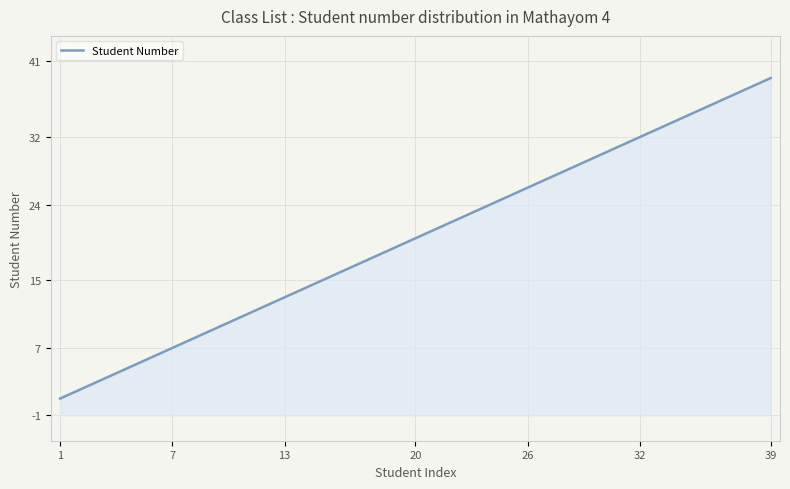

How many values exceed 20?

19